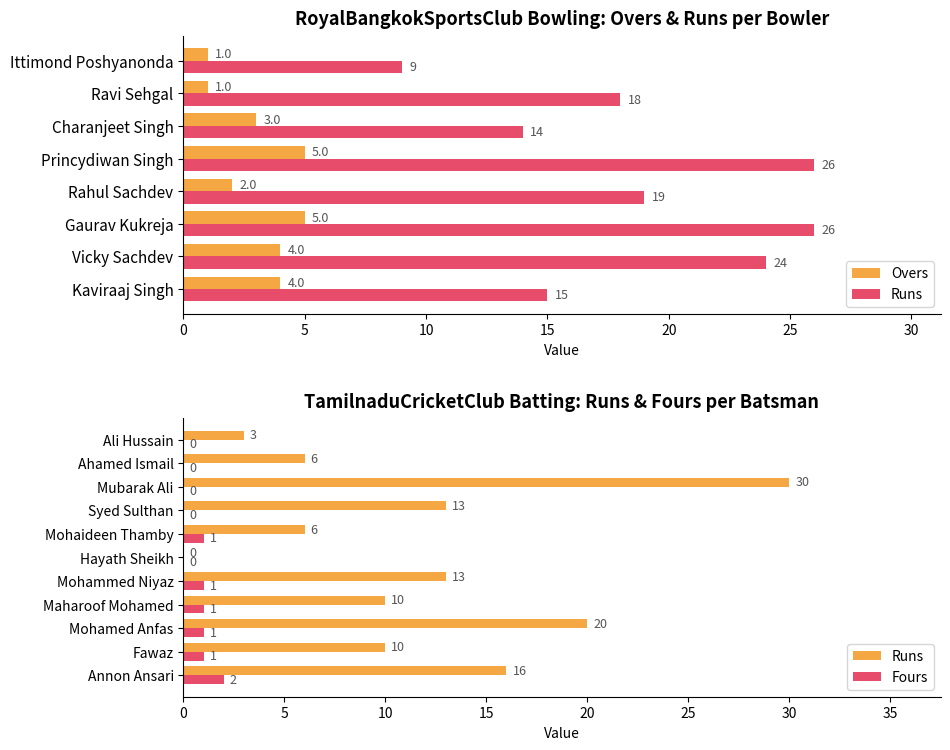

How many bars are there in each group?

2